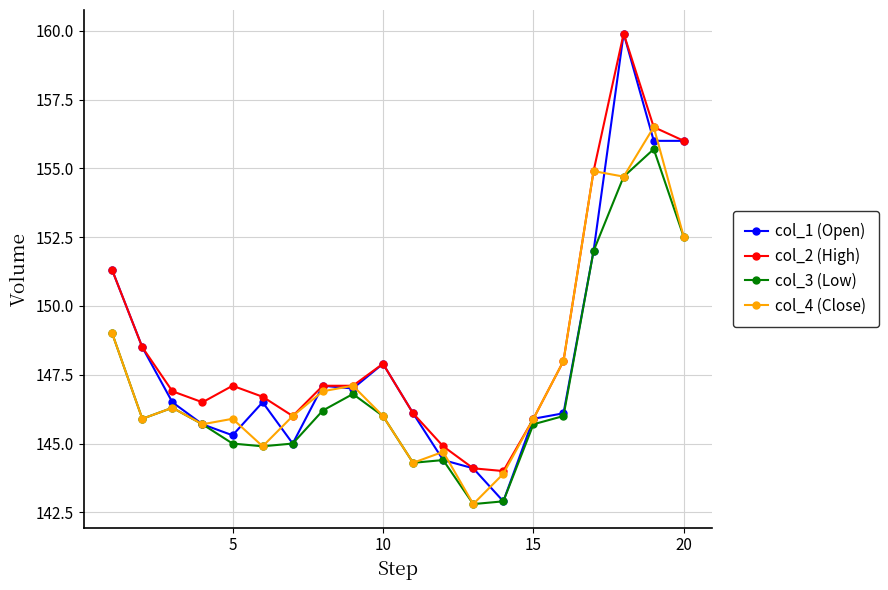

List the series in order of their overall mean, highest first.

col_2 (High), col_1 (Open), col_4 (Close), col_3 (Low)